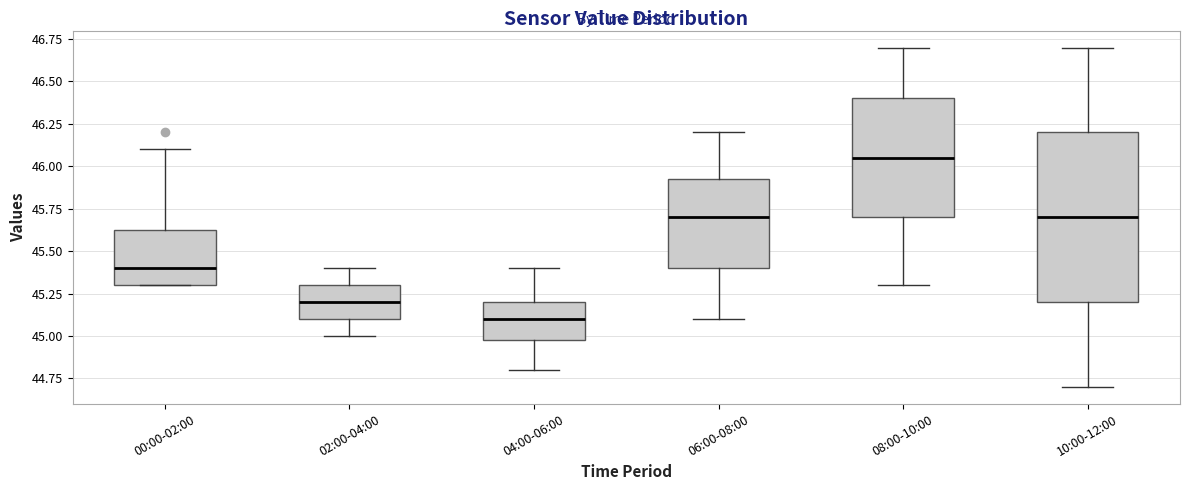

Which box has the lowest median line?

04:00-06:00